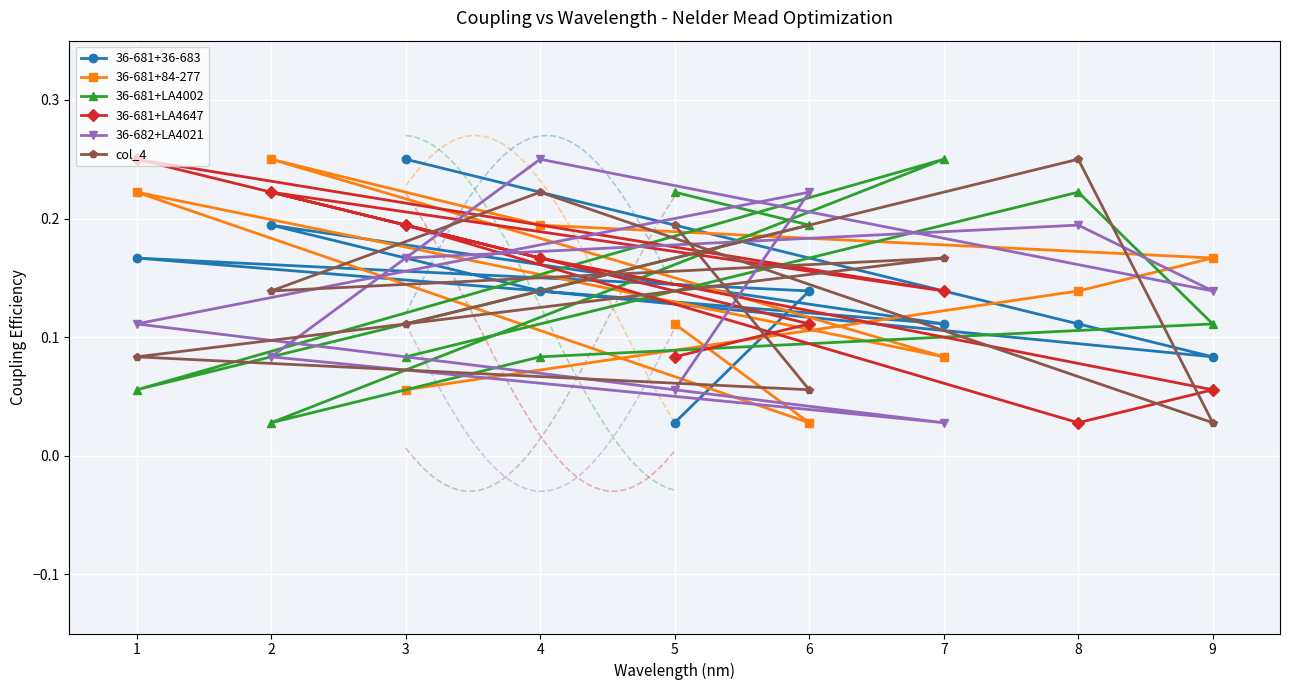

Where is 36-681+36-683 nearest to the value 0?

5